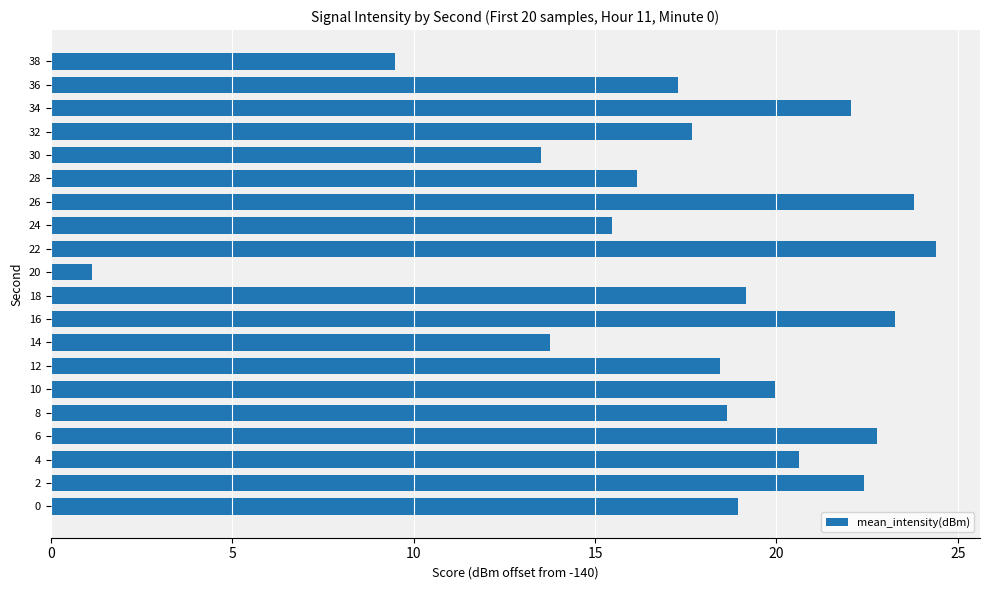

Count the number of data series in this chart.

1